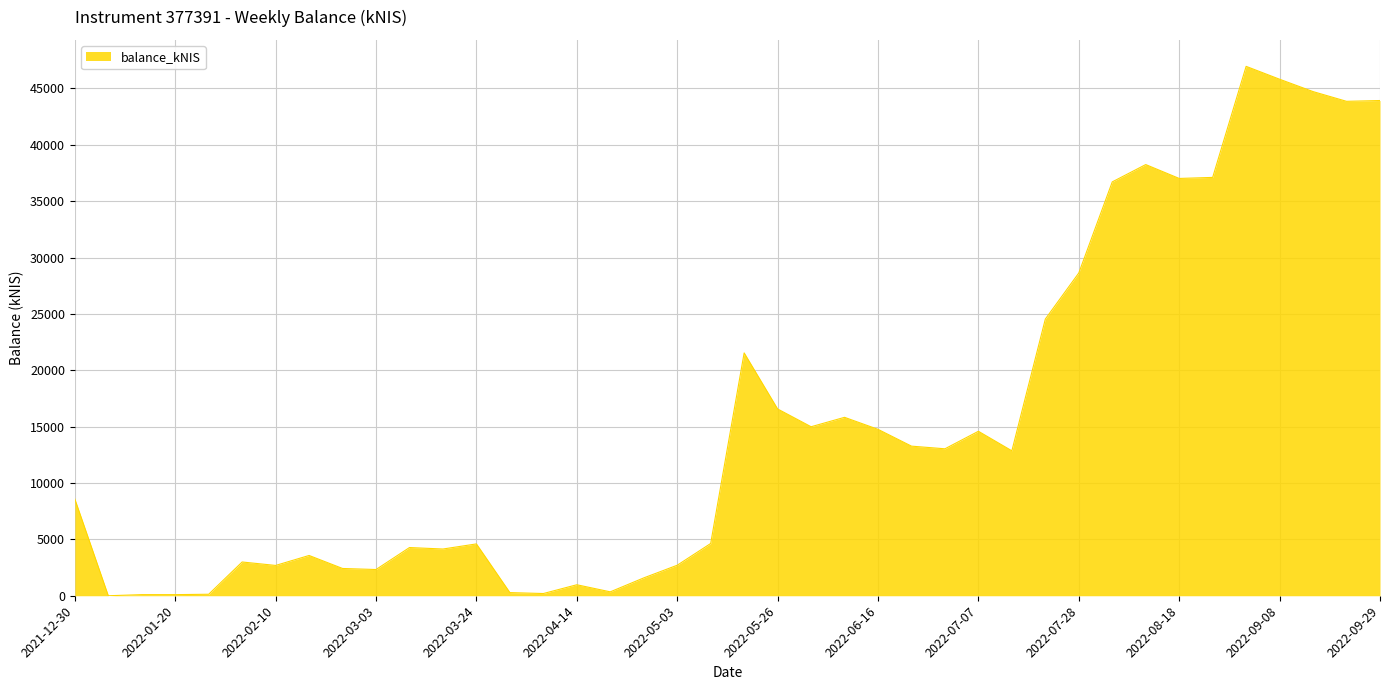

What is the difference between the maximum and minimum values?

46959.7